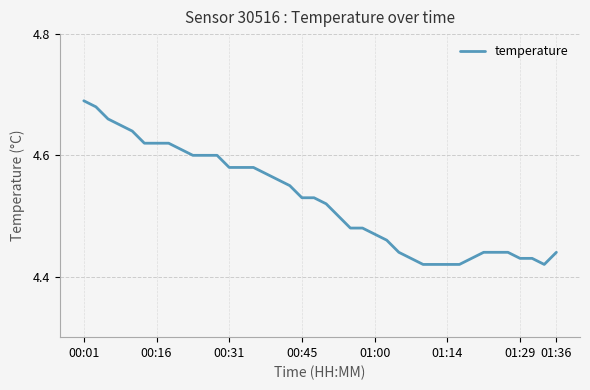

What is the difference between the maximum and minimum values?

0.3